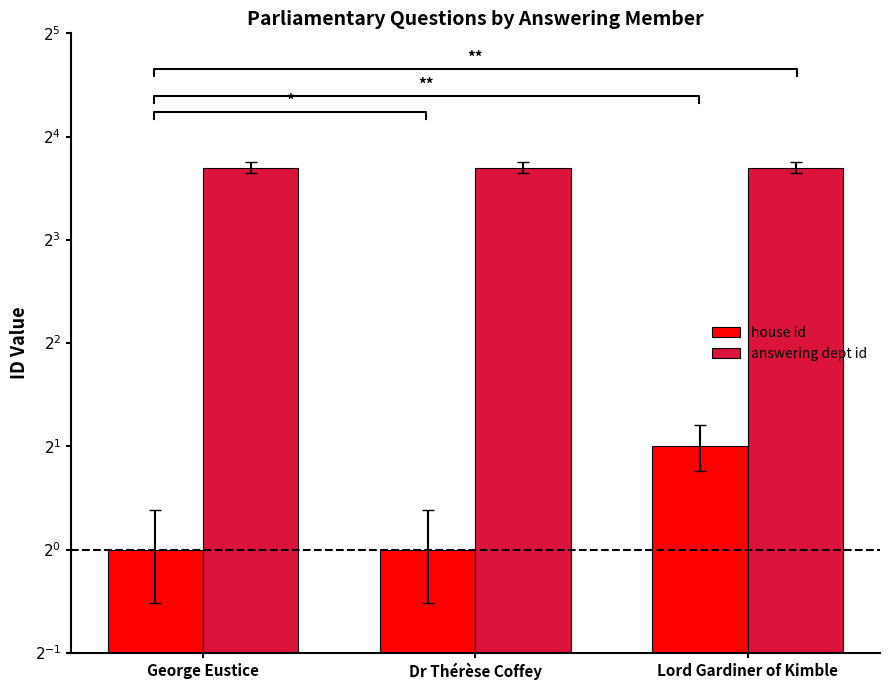

At which category is the sum across all series the highest?

Lord Gardiner of Kimble